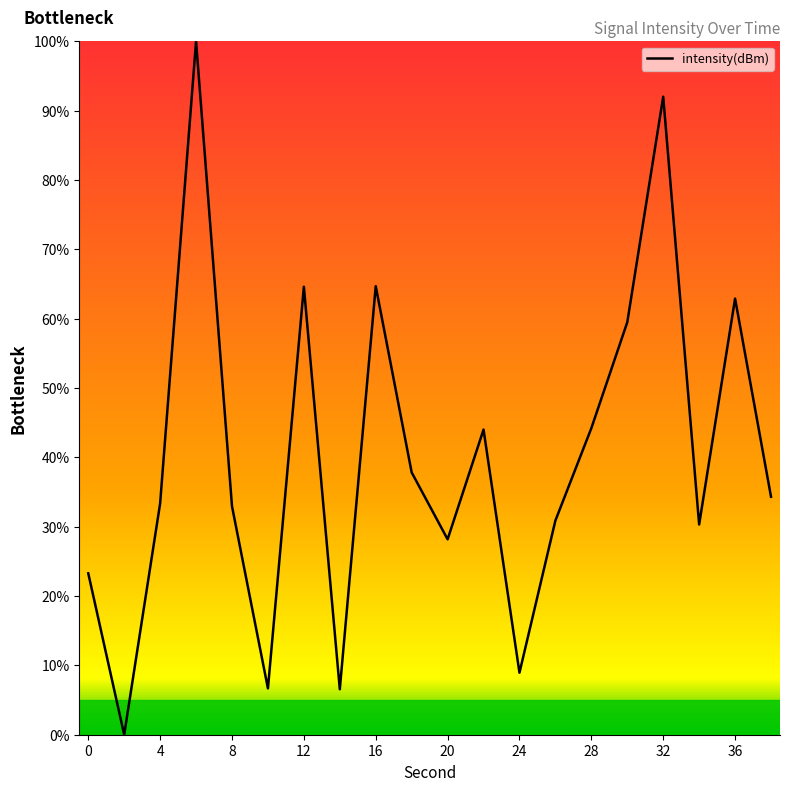

Count the number of data series in this chart.

1